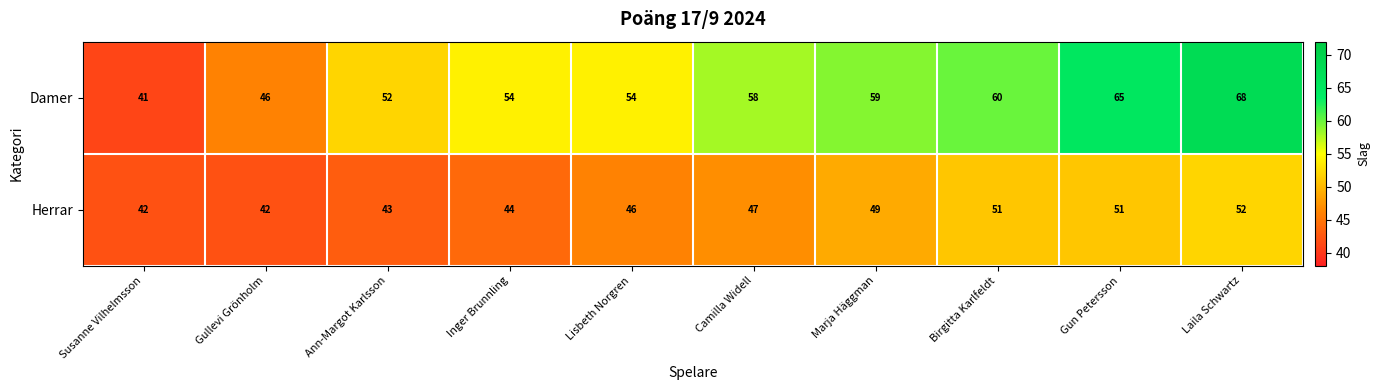

Rank the series at Marja Häggman from highest to lowest value.

Damer, Herrar